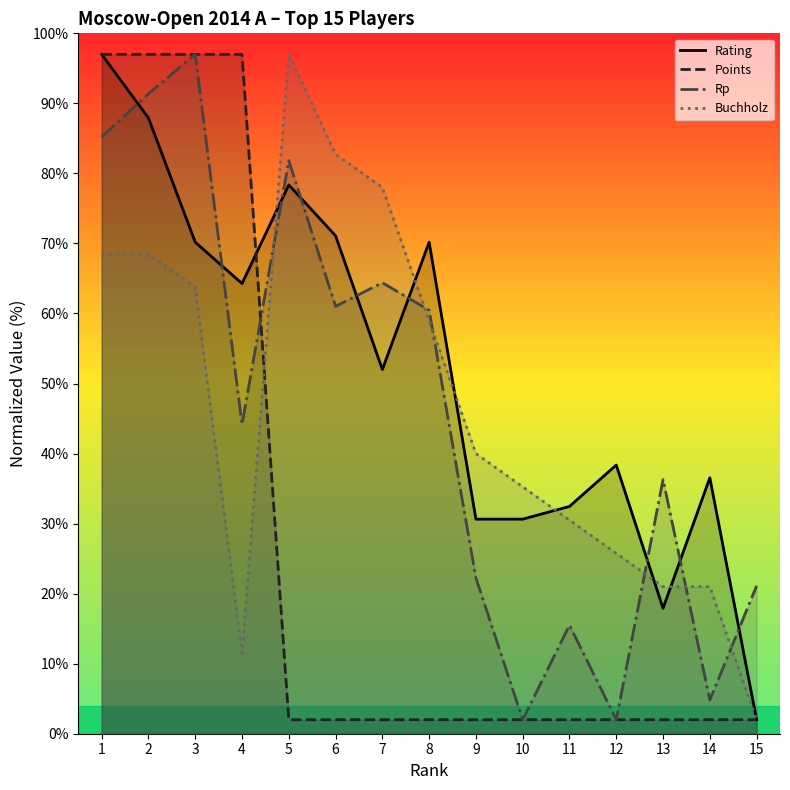

Does the chart have visible grid lines?

No